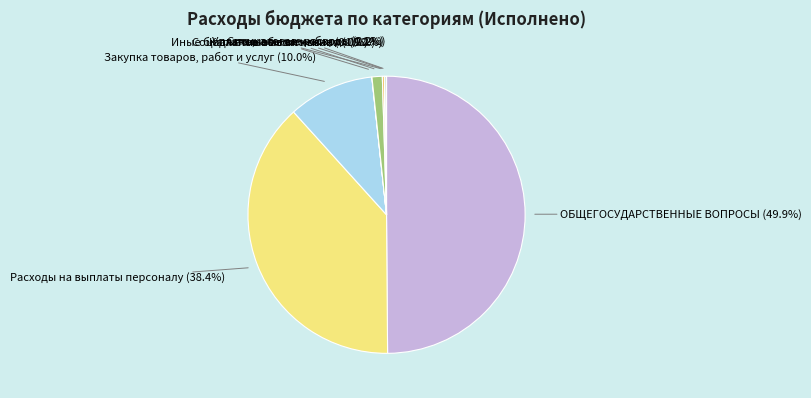

What is the largest slice in the pie chart?

ОБЩЕГОСУДАРСТВЕННЫЕ ВОПРОСЫ